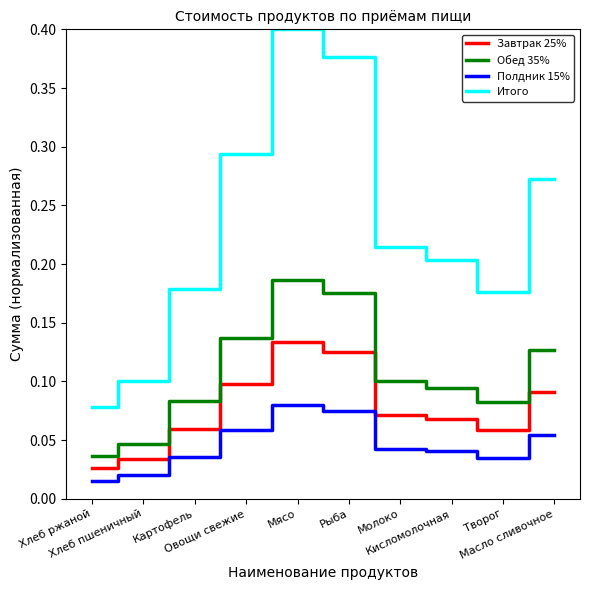

What is the total value across all series at Овощи свежие?

0.6